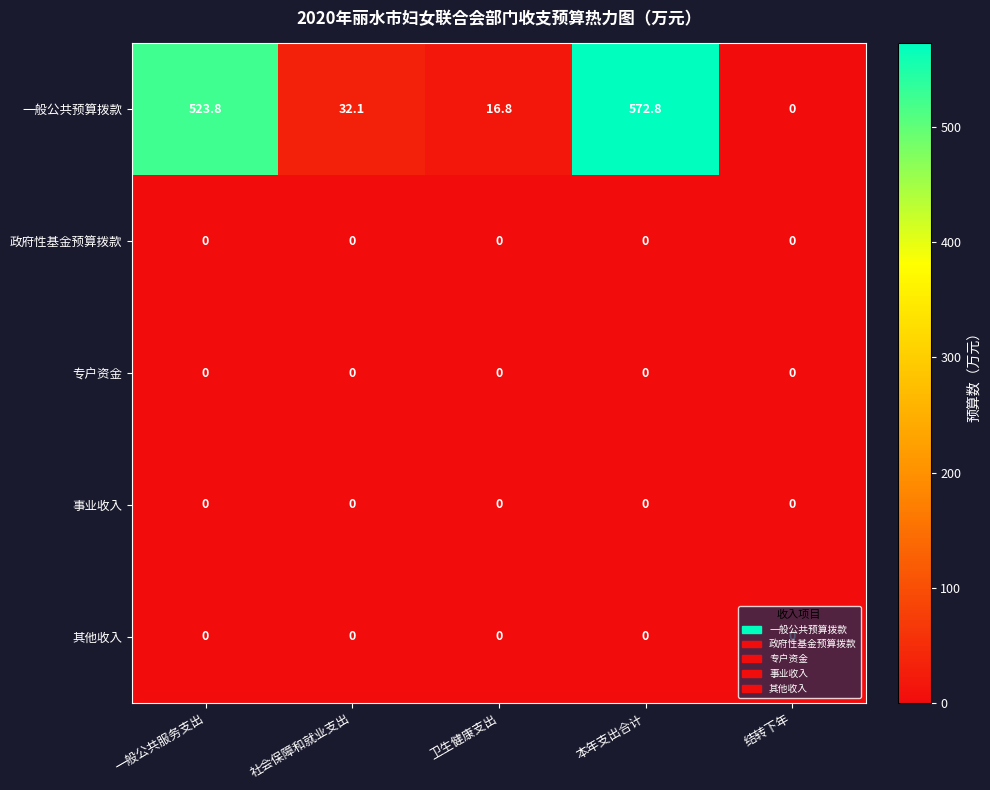

At which category is the sum across all series the highest?

本年支出合计